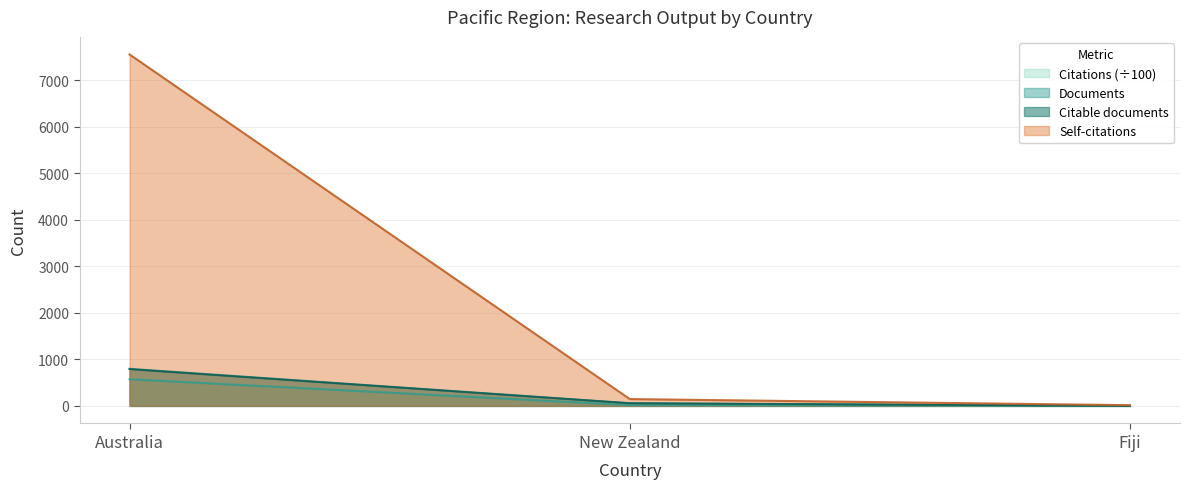

How many data points in Self-citations are less than 147?

1